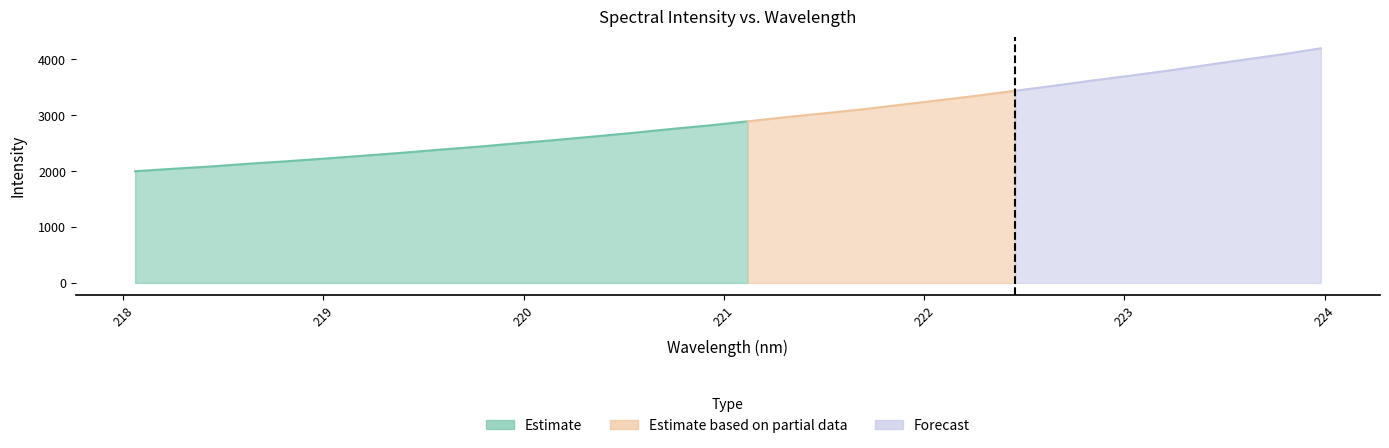

At which category does the chart reach its minimum across all series?

218.0596